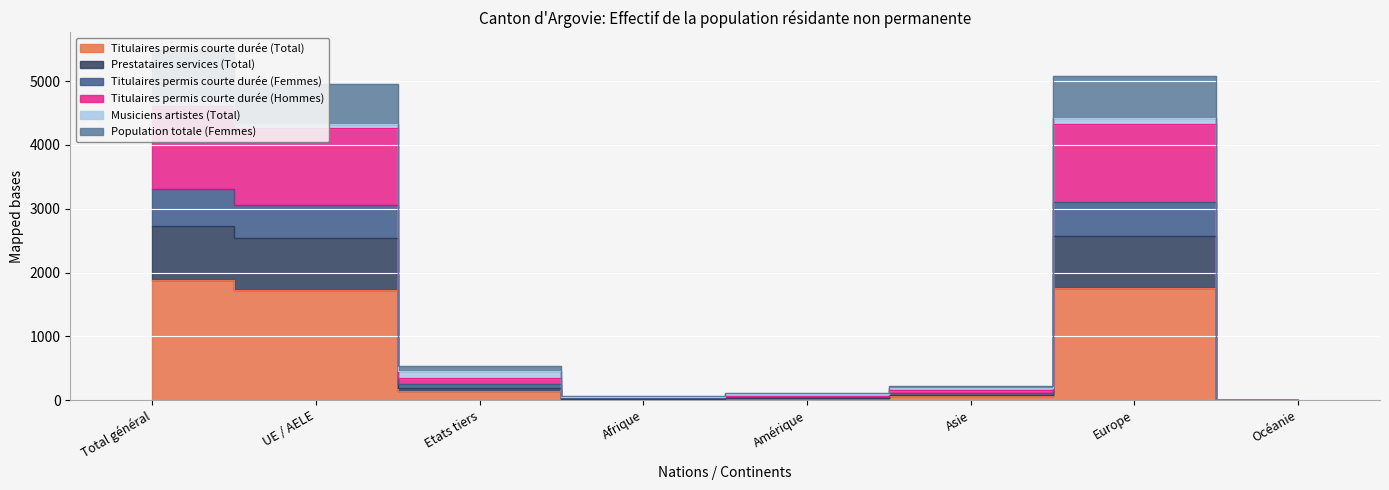

Rank the categories by Titulaires permis courte durée (Hommes) value from highest to lowest.

Total général, Europe, UE / AELE, Etats tiers, Asie, Amérique, Afrique, Océanie